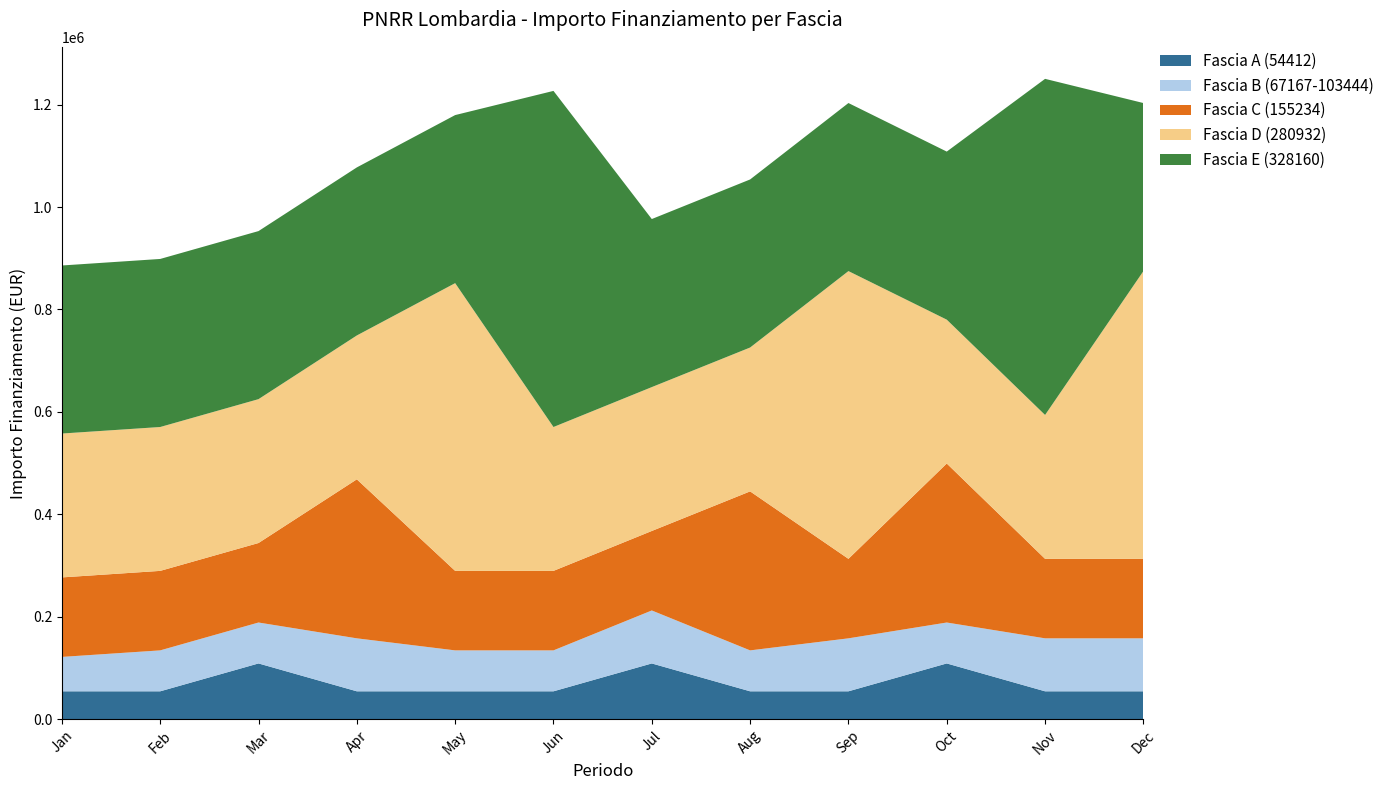

The Fascia A (54412) series shows 108824 at Jul. True or false?

True